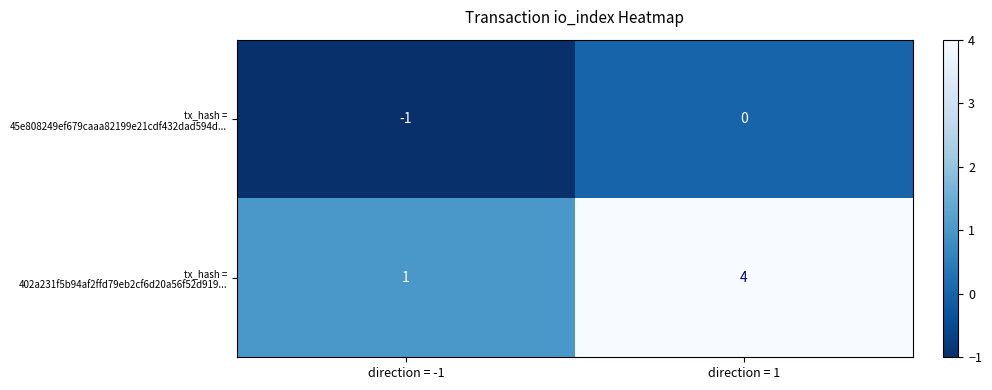

What is the difference between the highest and lowest values at direction = 1?

4